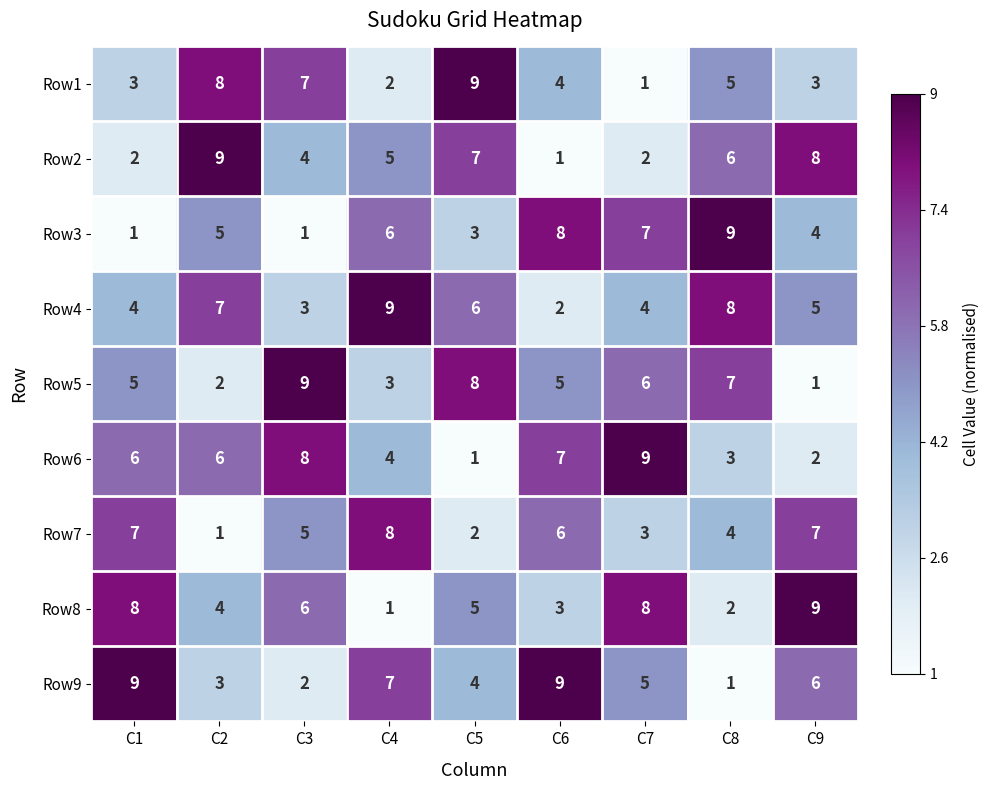

The Row4 series shows 6 at C5. True or false?

True